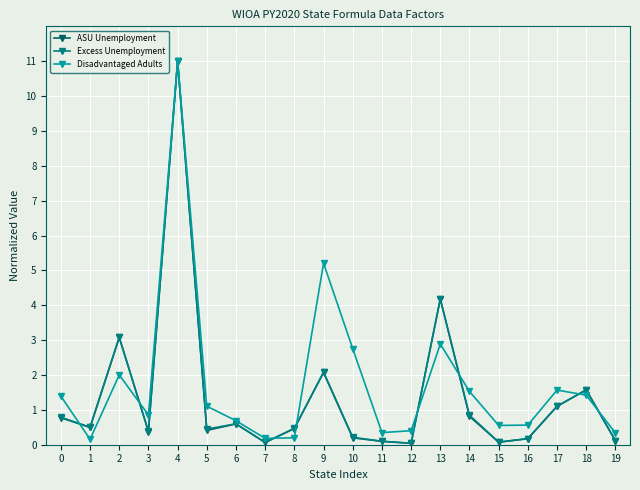

How many categories are shown in the chart?

20